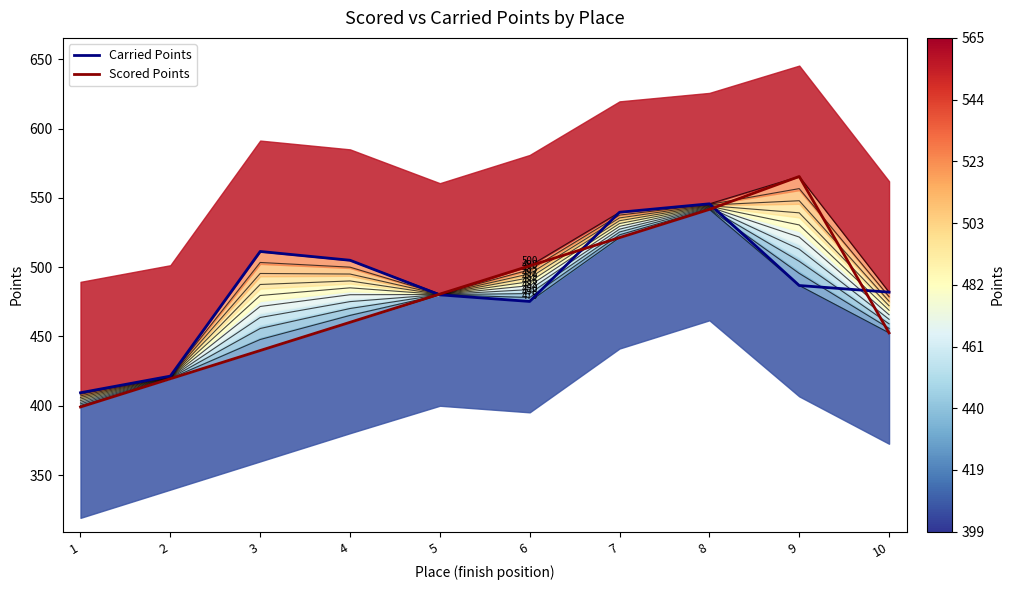

What is the minimum value for Carried Points?

409.4